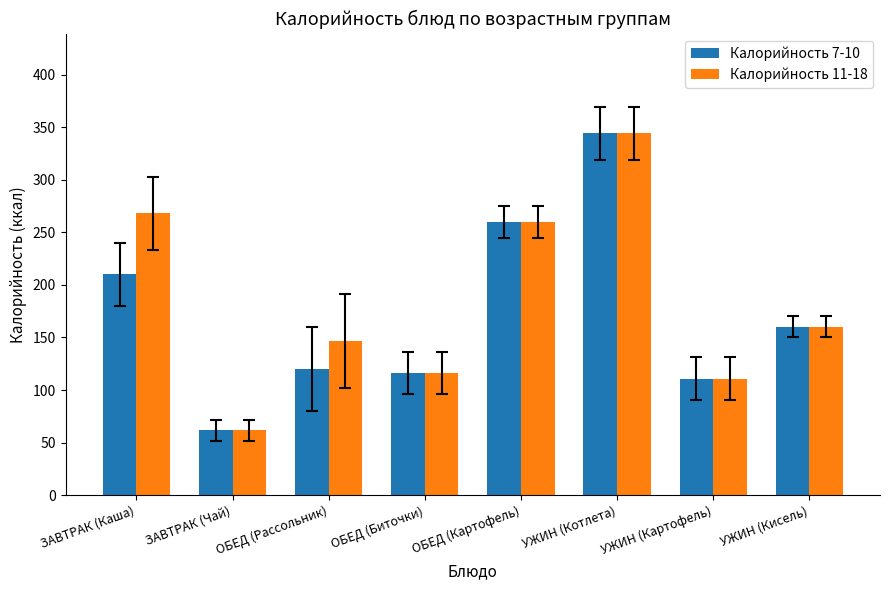

List the series in order of their overall mean, highest first.

Калорийность 11-18, Калорийность 7-10